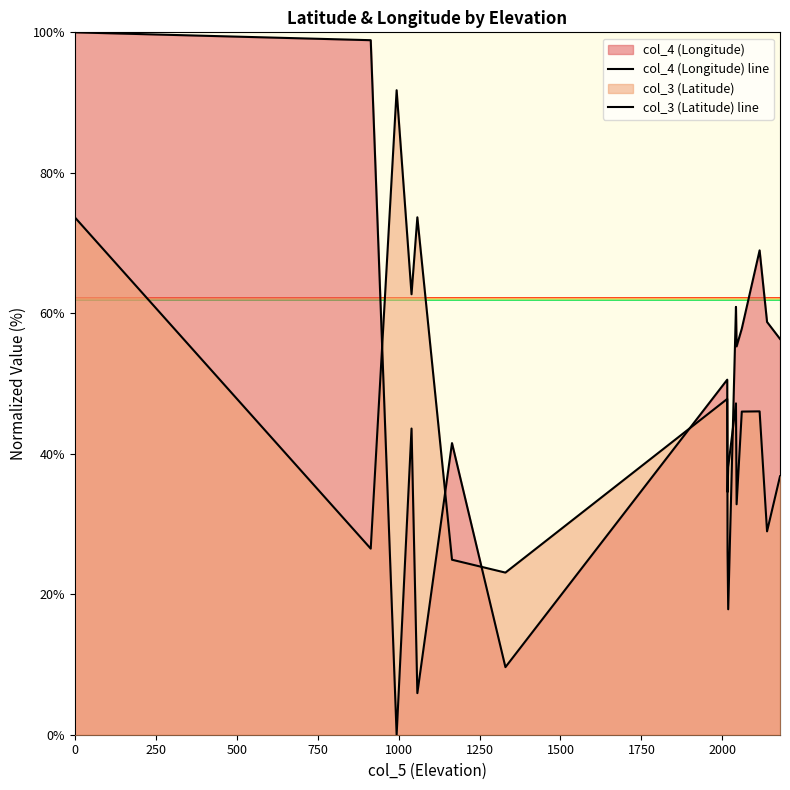

How many data points in col_3 (Latitude) line are less than 46?

9